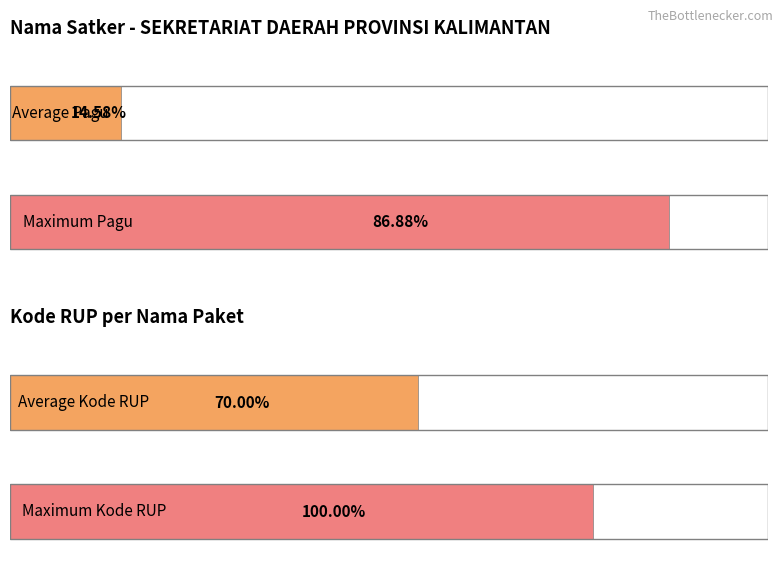

Rank the series by their maximum value, from lowest to highest.

Kode RUP, Pagu